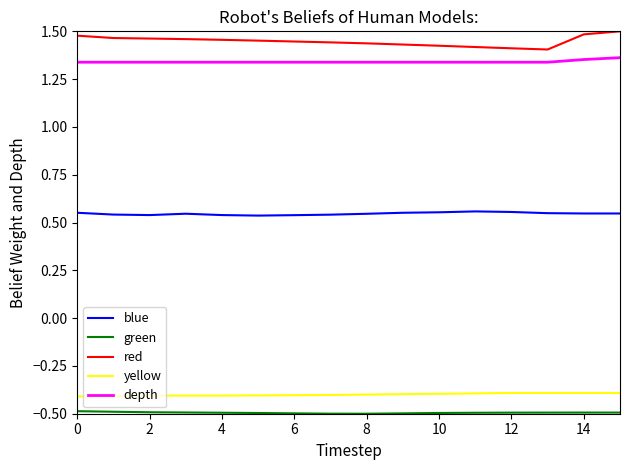

Which series has the widest spread of values?

red